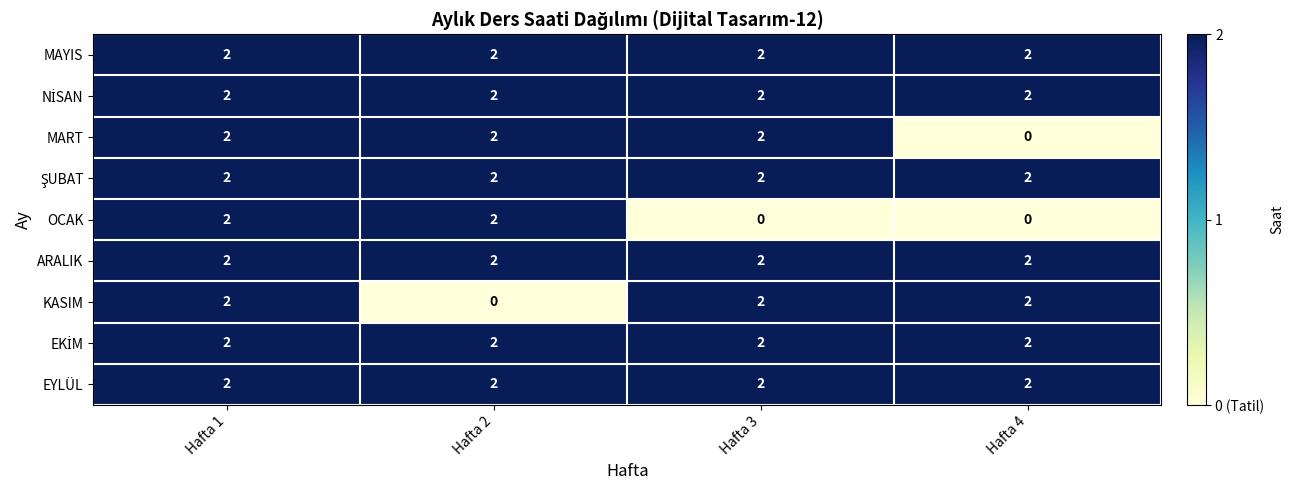

Count the number of categories in the chart.

4